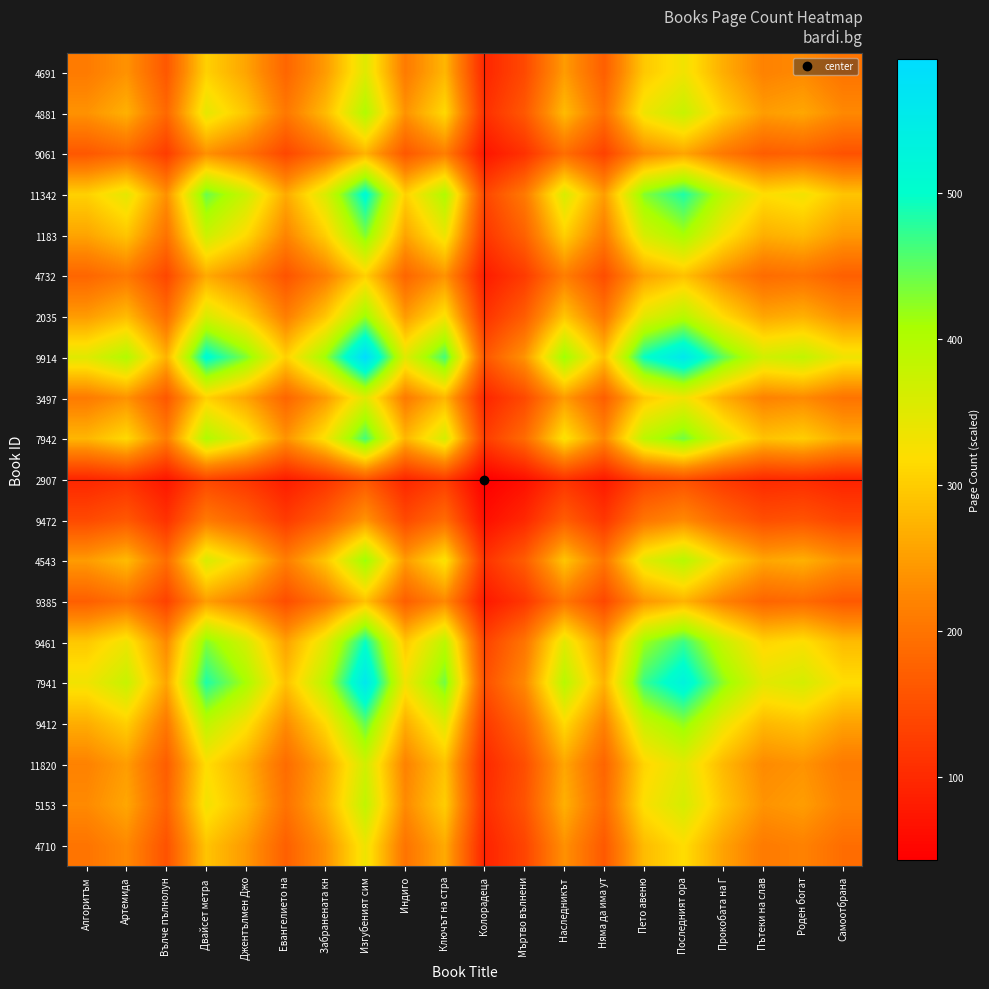

What is the spread (max minus min) of values at Забранената кн?

303.6